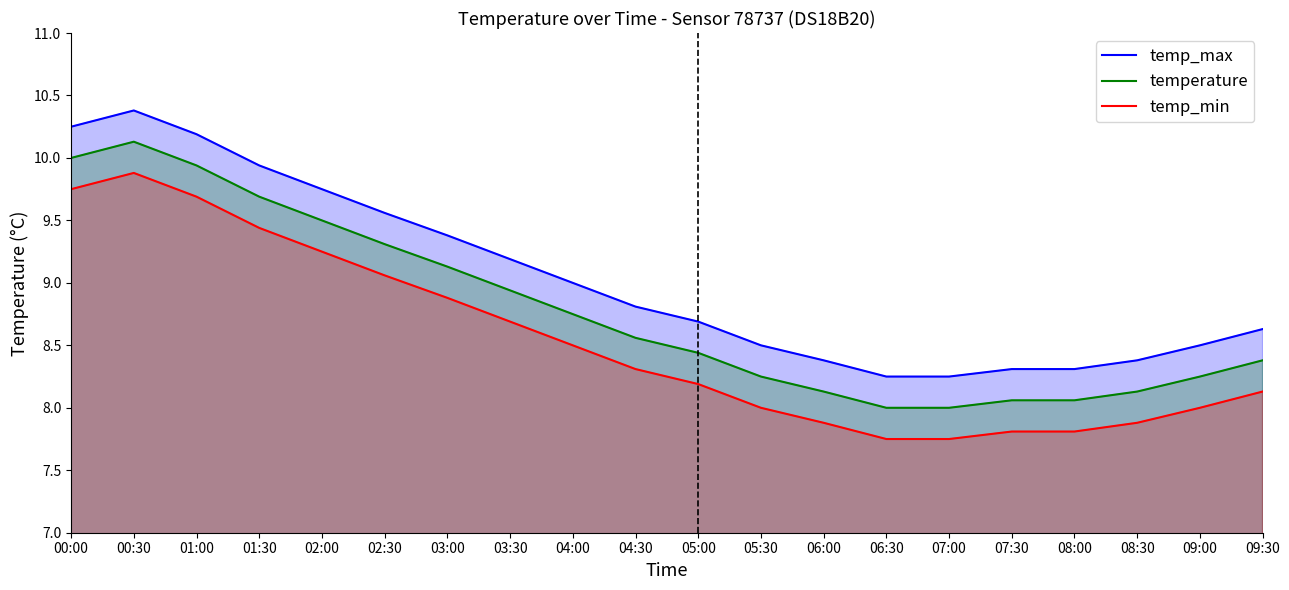

What is the value of the temp_min point at the 13th from the left?

7.9